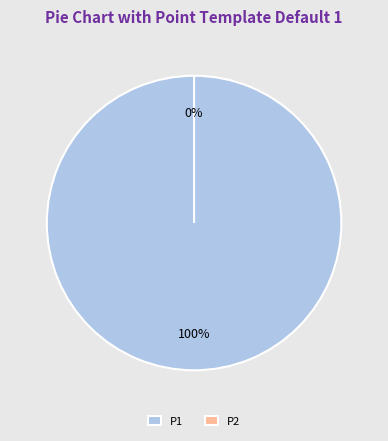

Is P1 the majority of the pie?

Yes